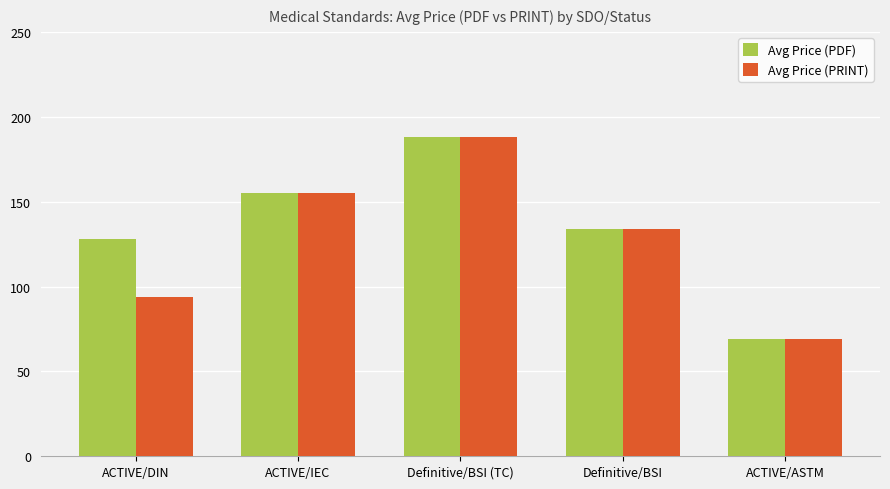

Count the number of categories in the chart.

5